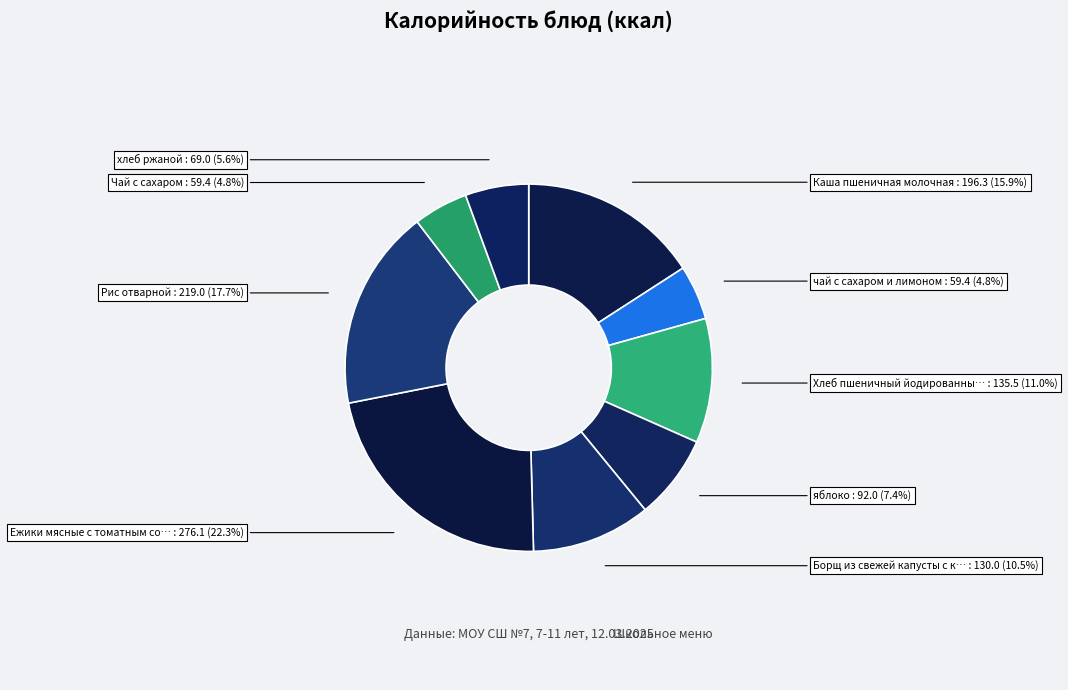

Count the number of slices in the pie.

9